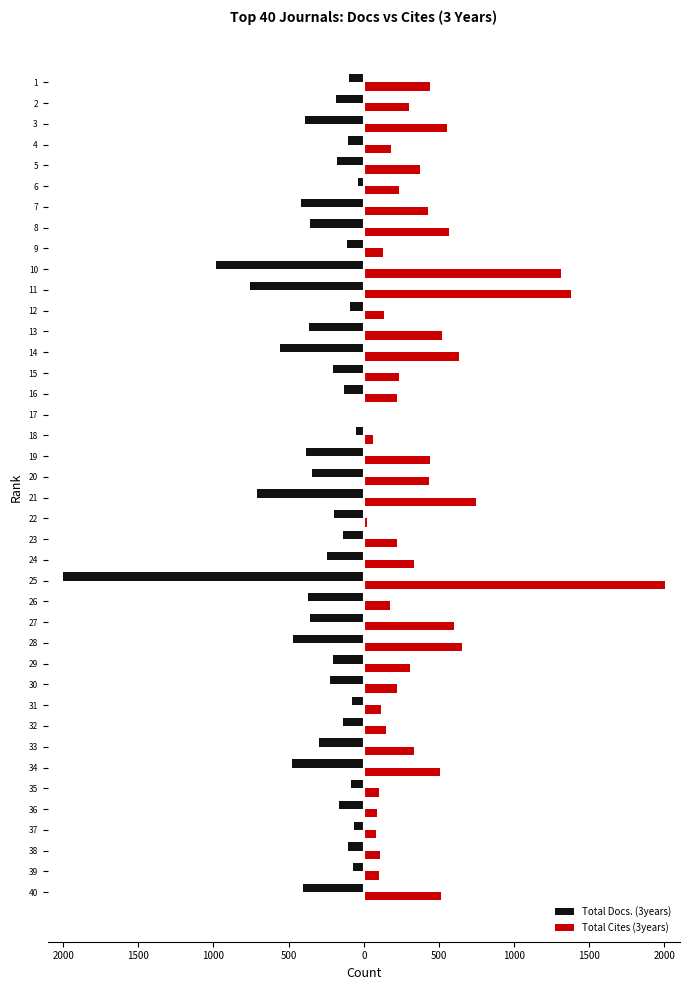

At 32, list the series in order from largest to smallest.

Total Cites (3years), Total Docs. (3years)